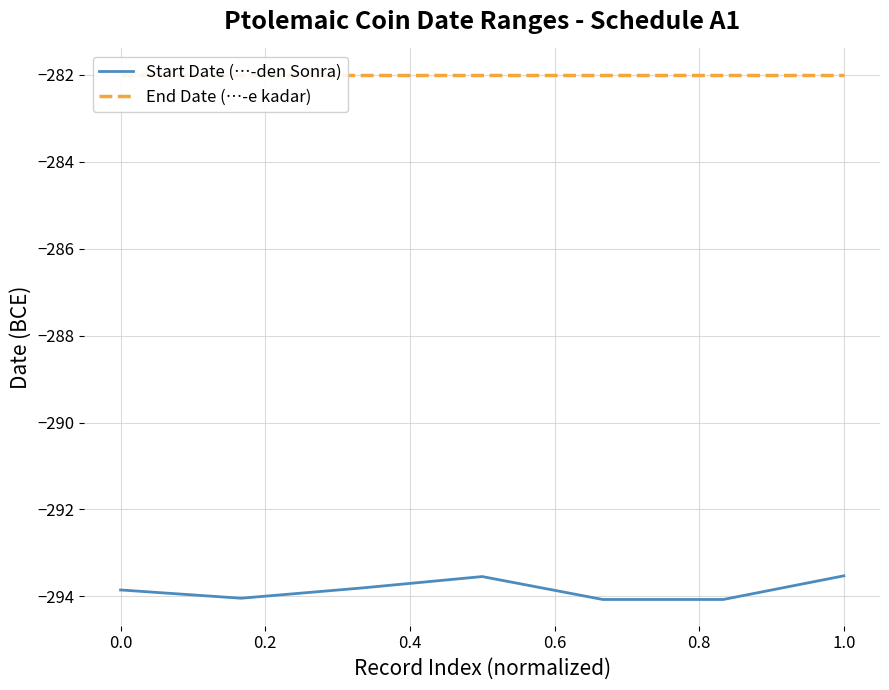

What is the label of the 7th point from the left?

1.0